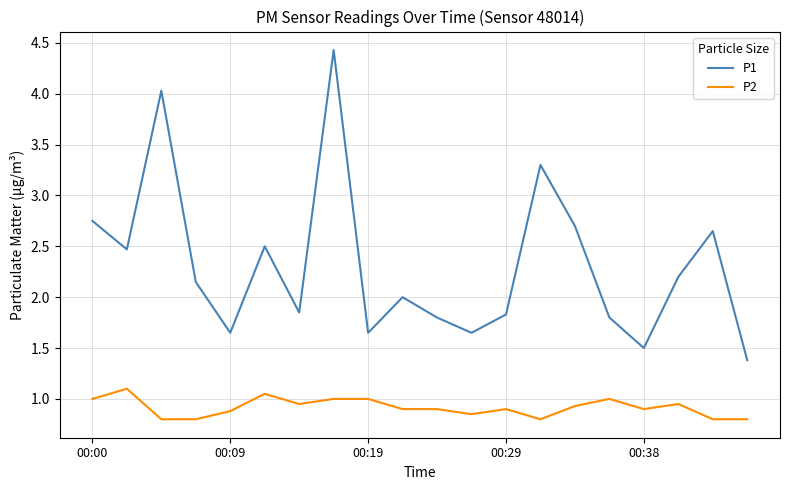

What is the lowest value of the P1 series?

1.4